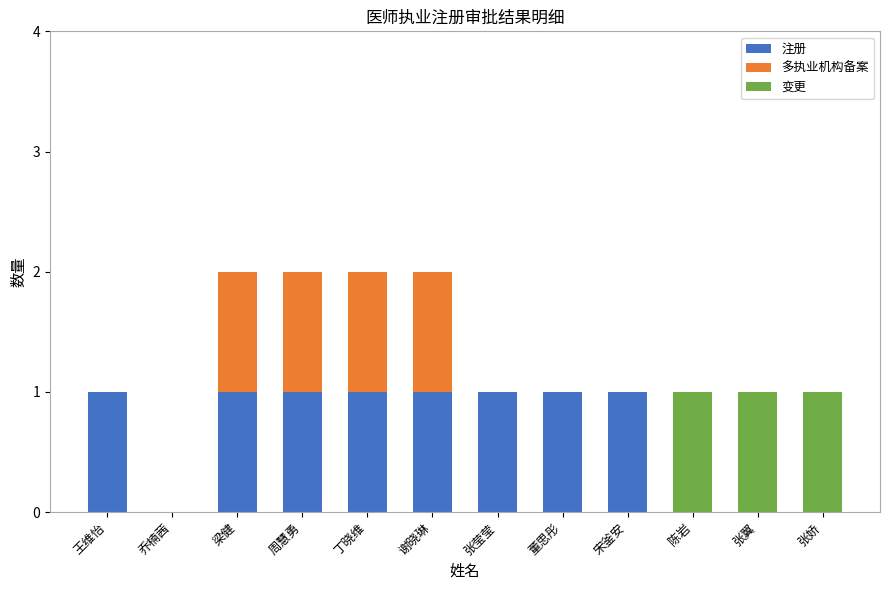

What are all the series names shown in the legend?

注册, 多执业机构备案, 变更